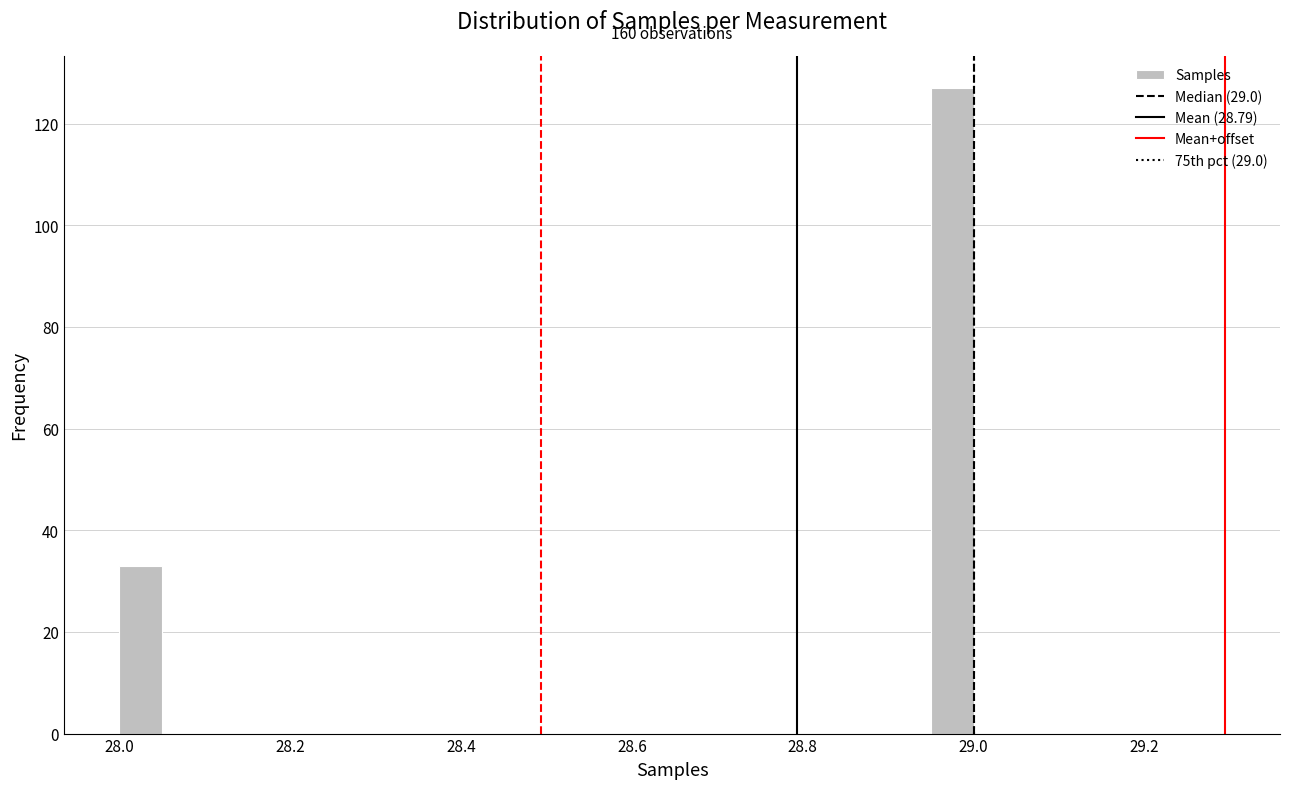

Read against the x-axis, roughly where is the centre of the tallest bar?

28.98